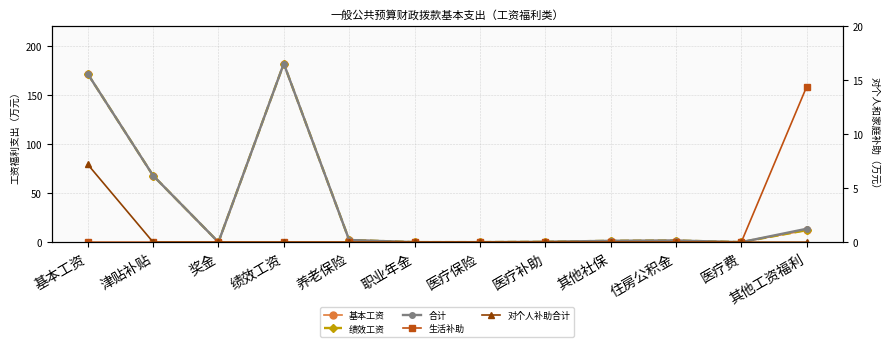

What are all the series names shown in the legend?

基本工资, 绩效工资, 合计, 生活补助, 对个人补助合计